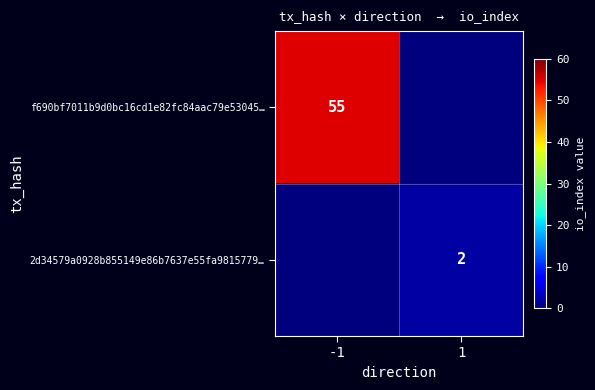

The value of f690bf7011b9d0bc16cd1e82fc84aac79e53045… at -1 is 55. True or false?

True